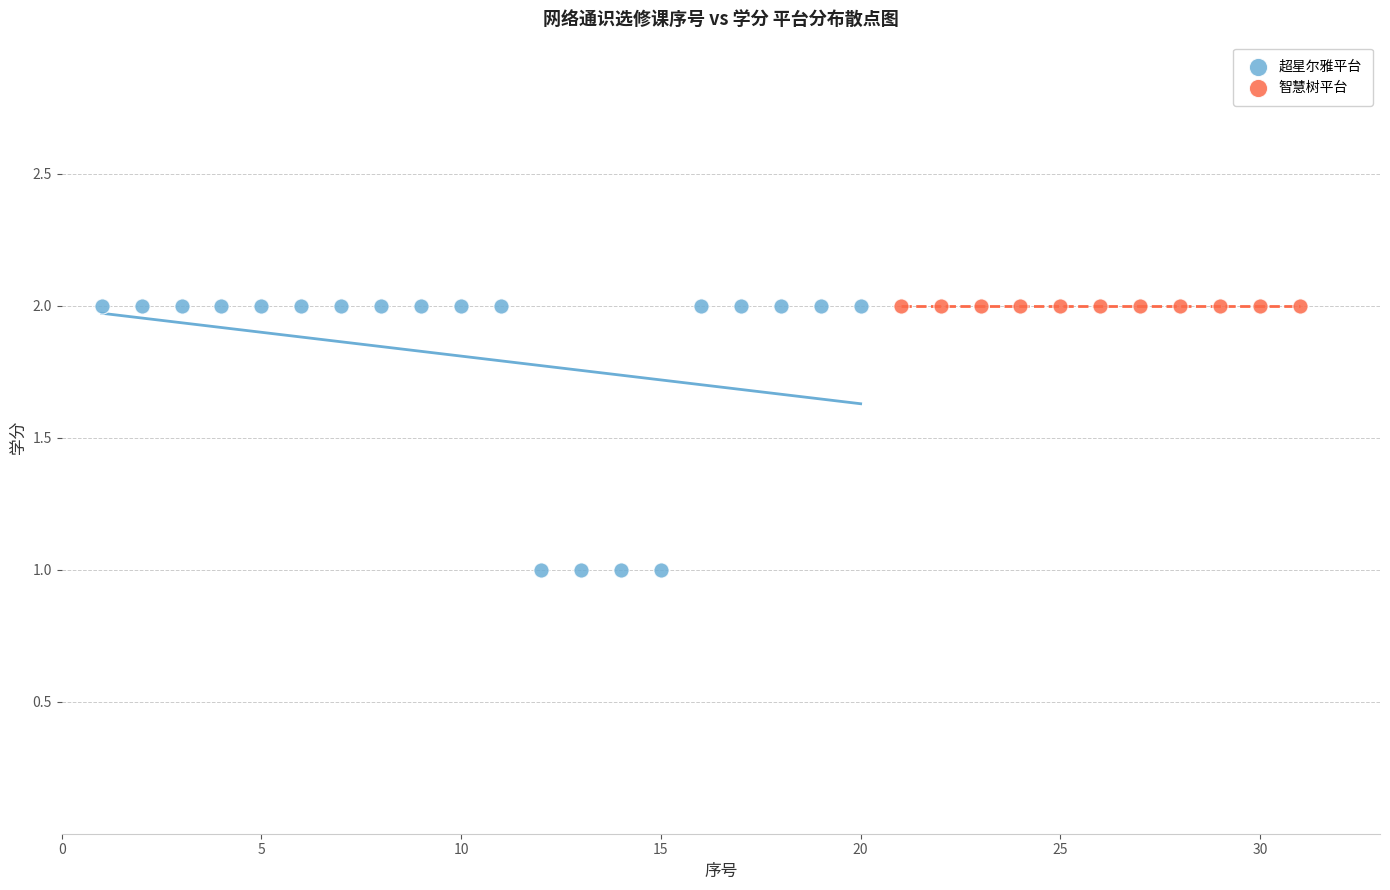

Which series contains the lowest Y value?

超星尔雅平台